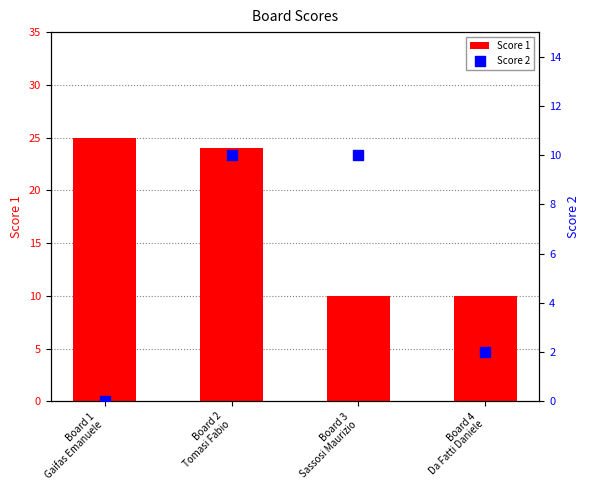

What are all the series names shown in the legend?

Score 1, Score 2